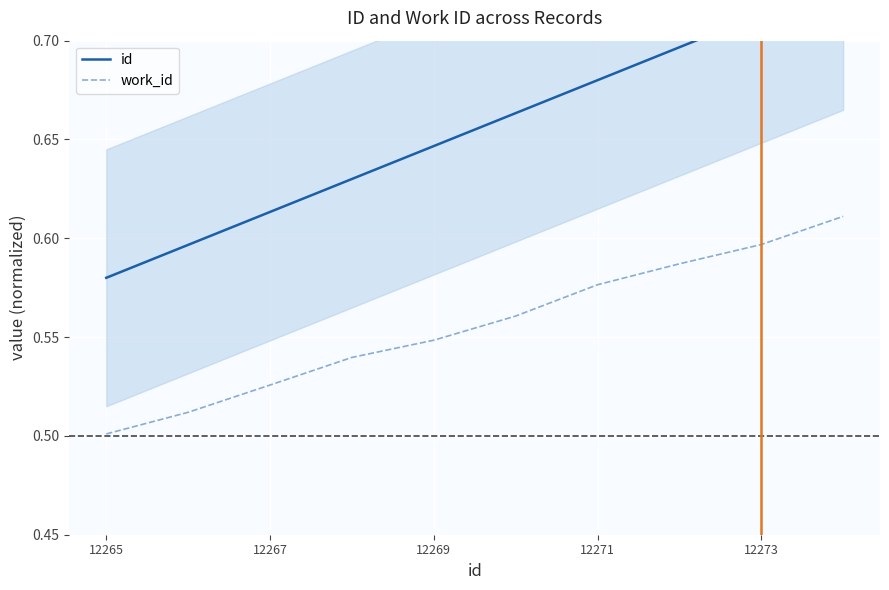

At which label is work_id closest to 0?

12265